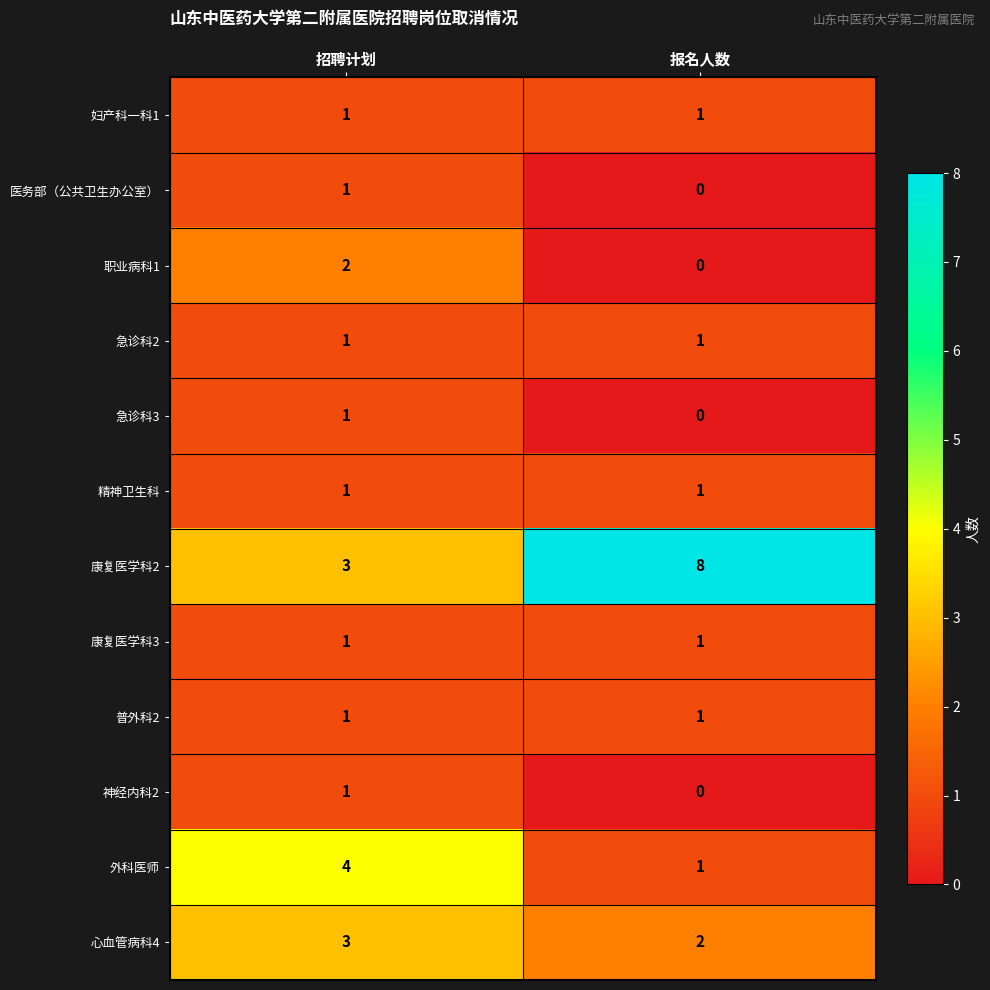

What is the difference between the maximum and minimum values in the 外科医师 series?

3